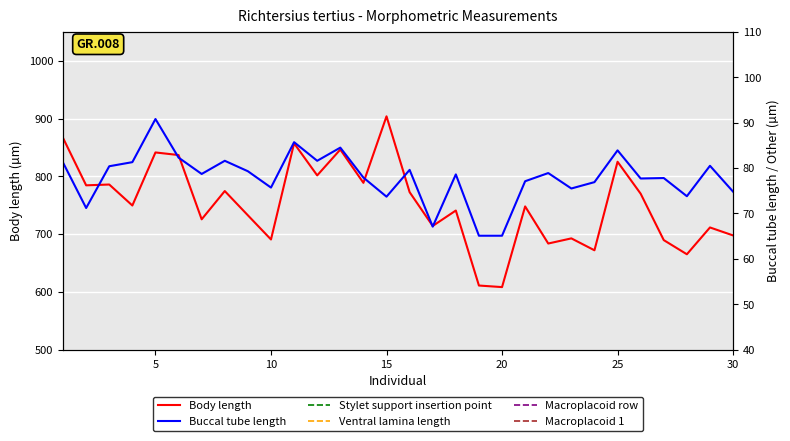

How many values in the Buccal tube length series are below 78?

14